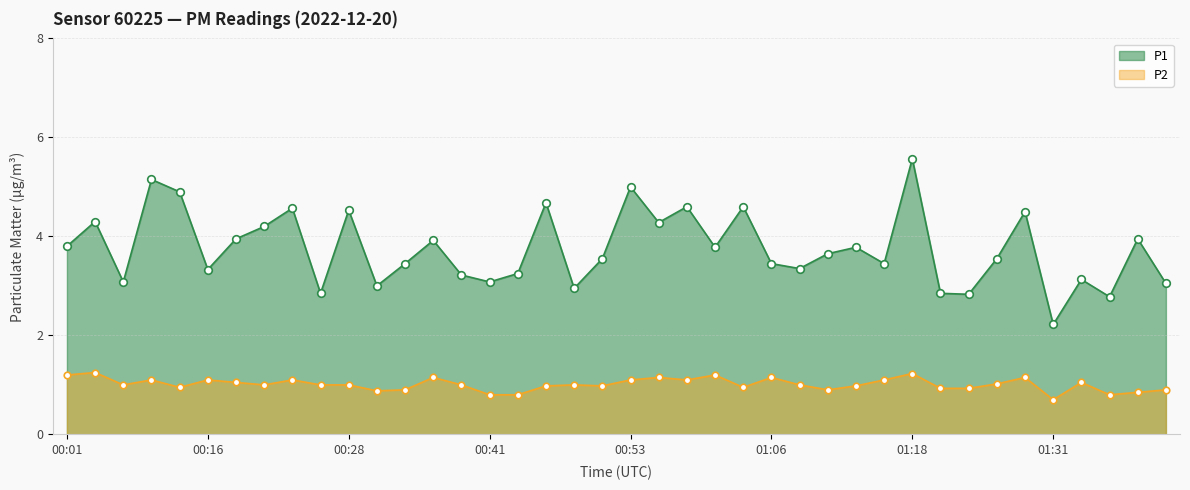

At which category is the sum across all series the highest?

01:18